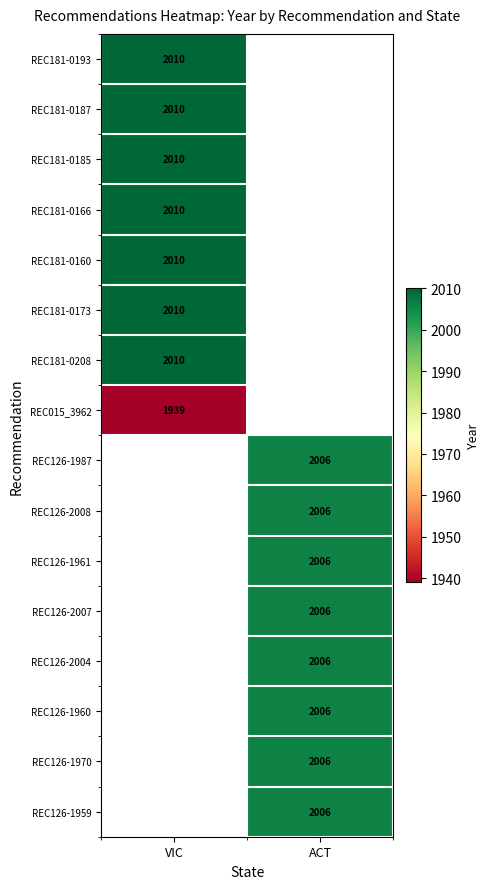

How many series are shown in this chart?

16